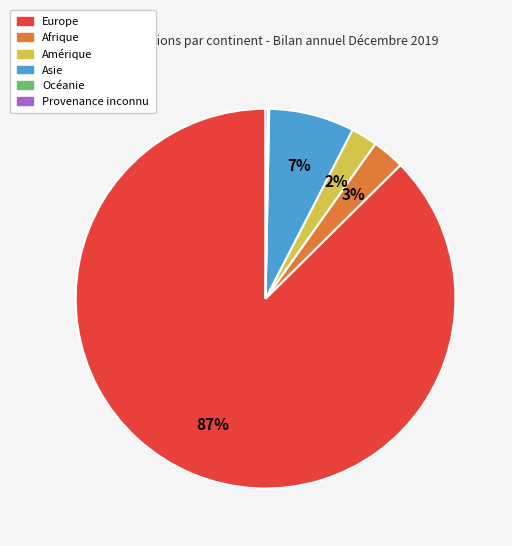

Which has a higher value, Europe or Asie?

Europe